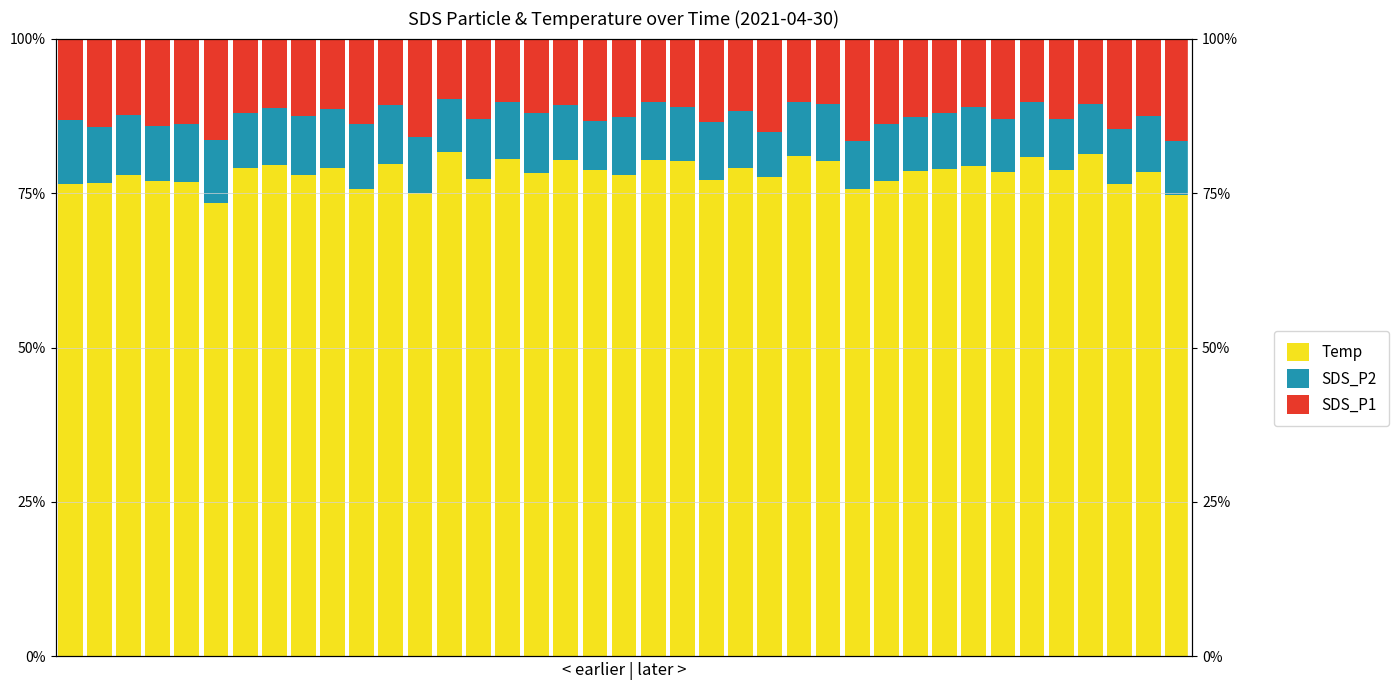

Which series has the largest range (max minus min)?

Temp